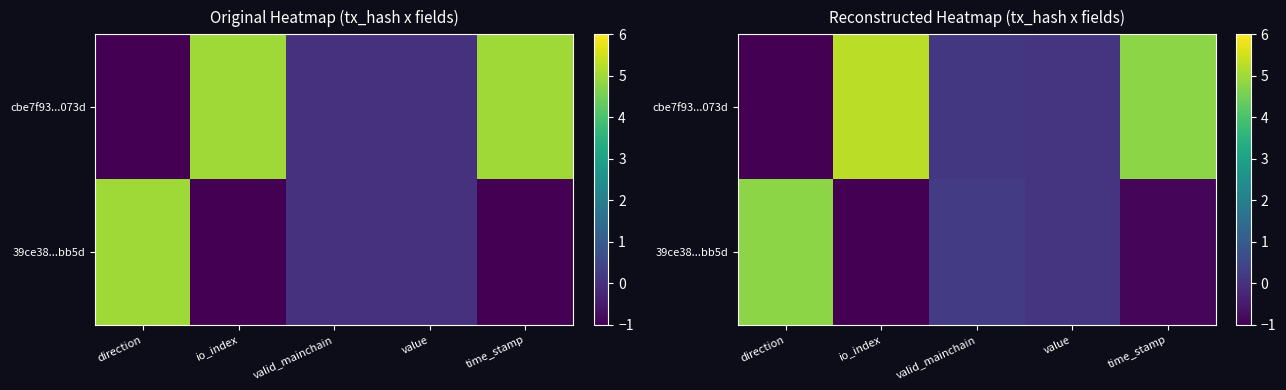

Which series has the largest range (max minus min)?

cbe7f93...073d